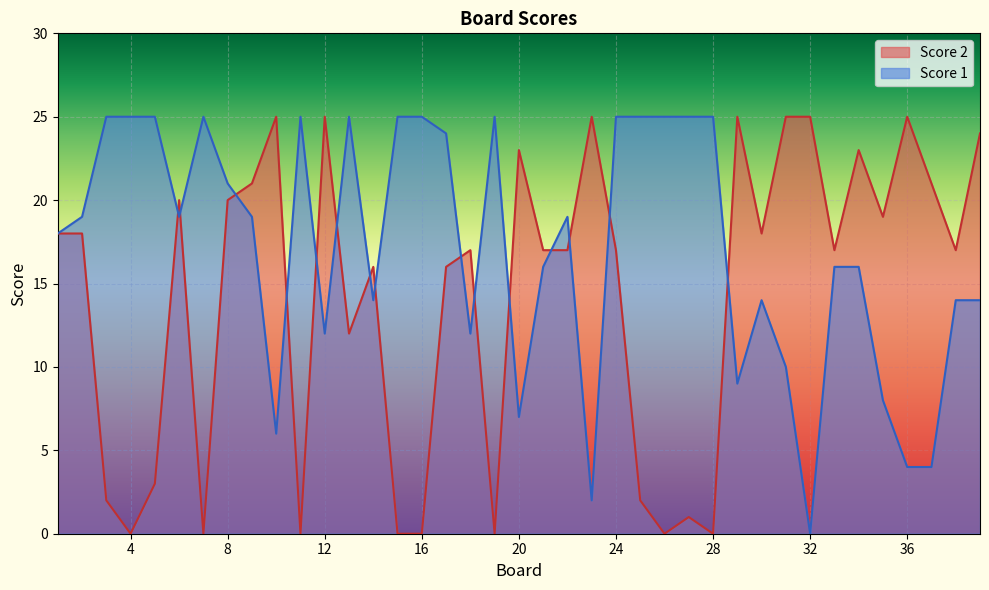

The value of Score 1 at 38 is 25. True or false?

False